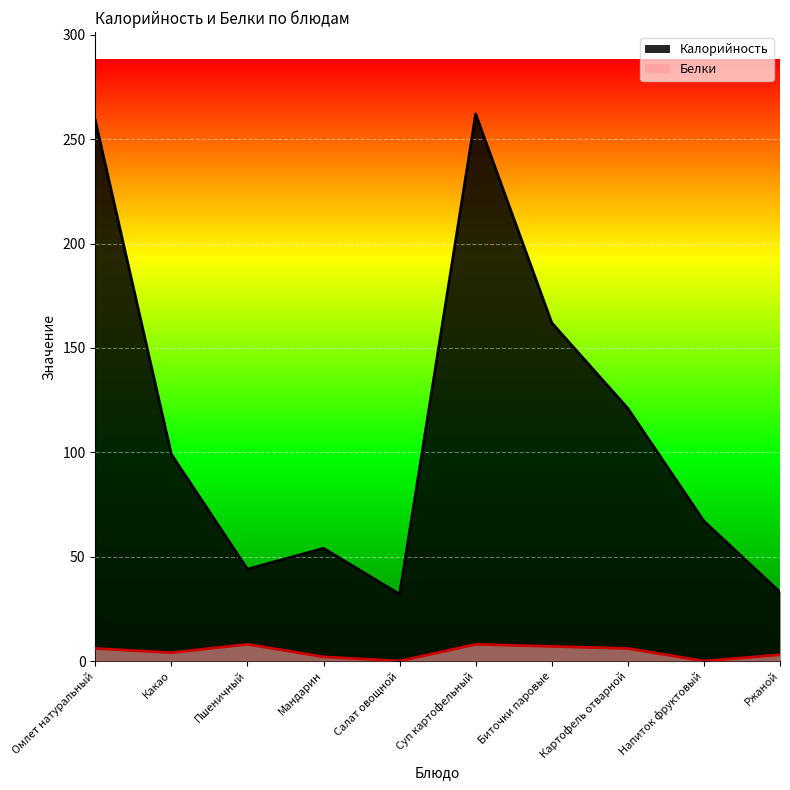

What are all the series names shown in the legend?

Калорийность, Белки